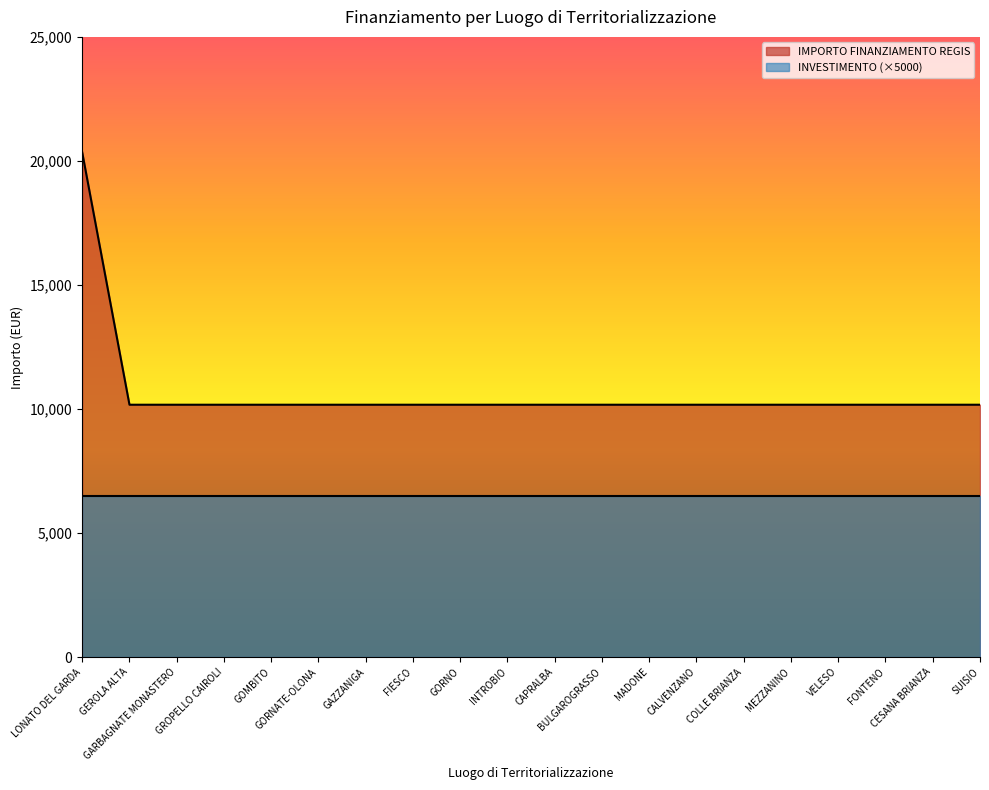

How many lines are shown in the chart?

2